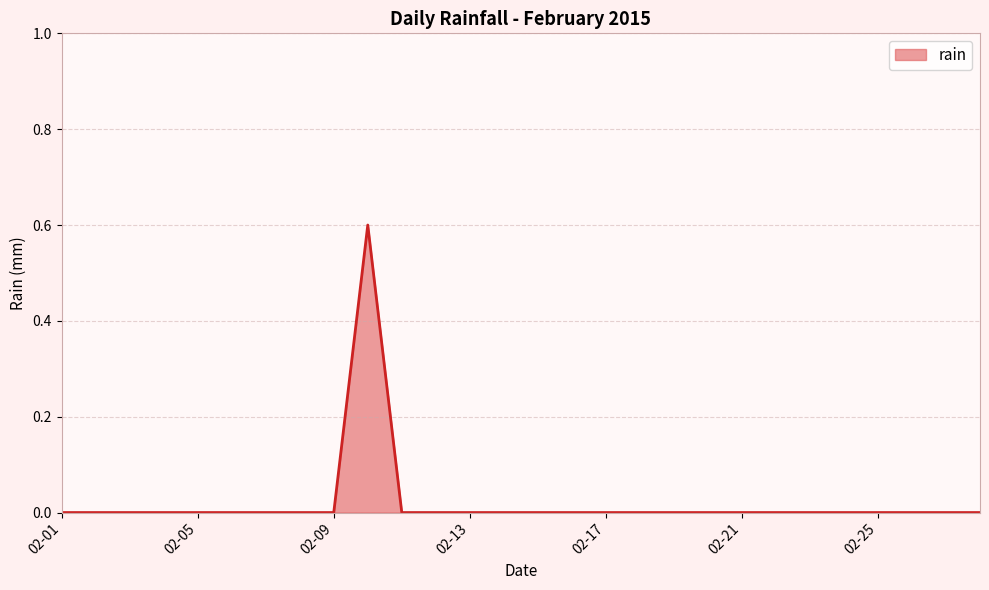

What is the difference between the maximum and minimum values?

0.6